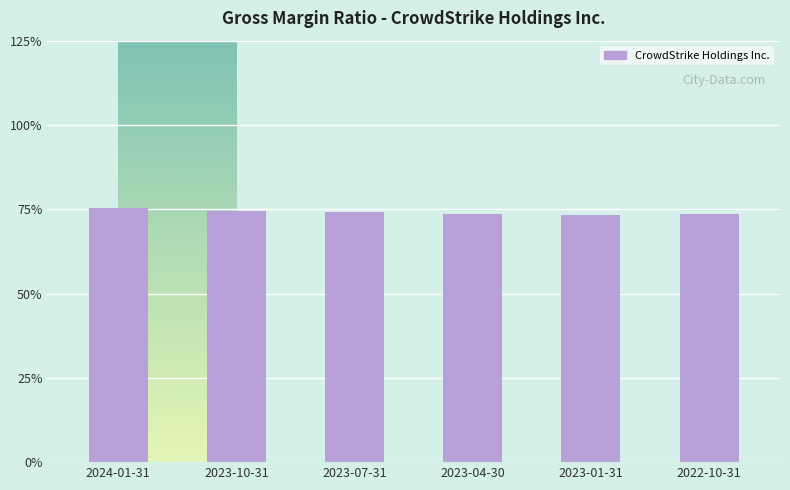

Reading left to right, what are all the values shown in this chart?

2024-01-31=0.8	2023-10-31=0.7	2023-07-31=0.7	2023-04-30=0.7	2023-01-31=0.7	2022-10-31=0.7